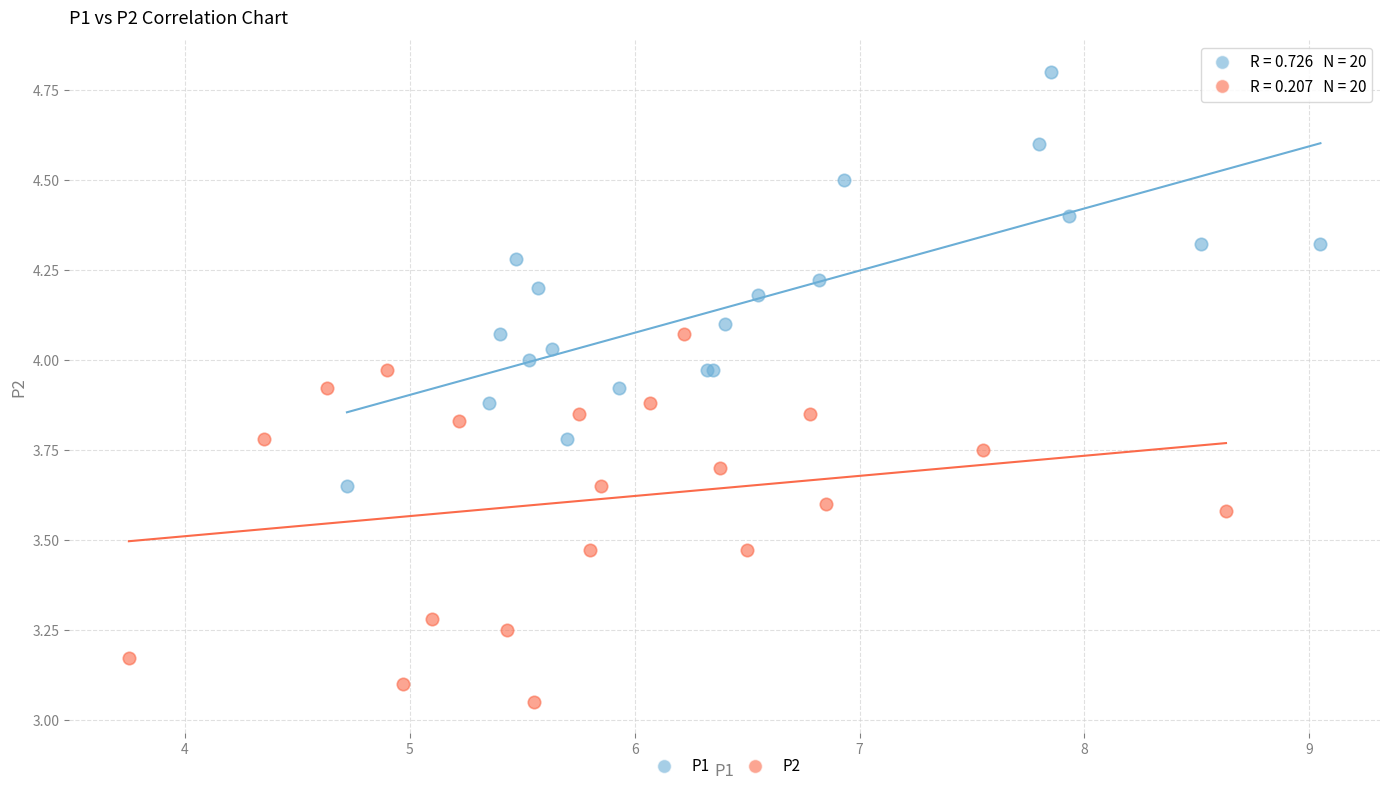

Which series reaches the minimum Y coordinate?

P2